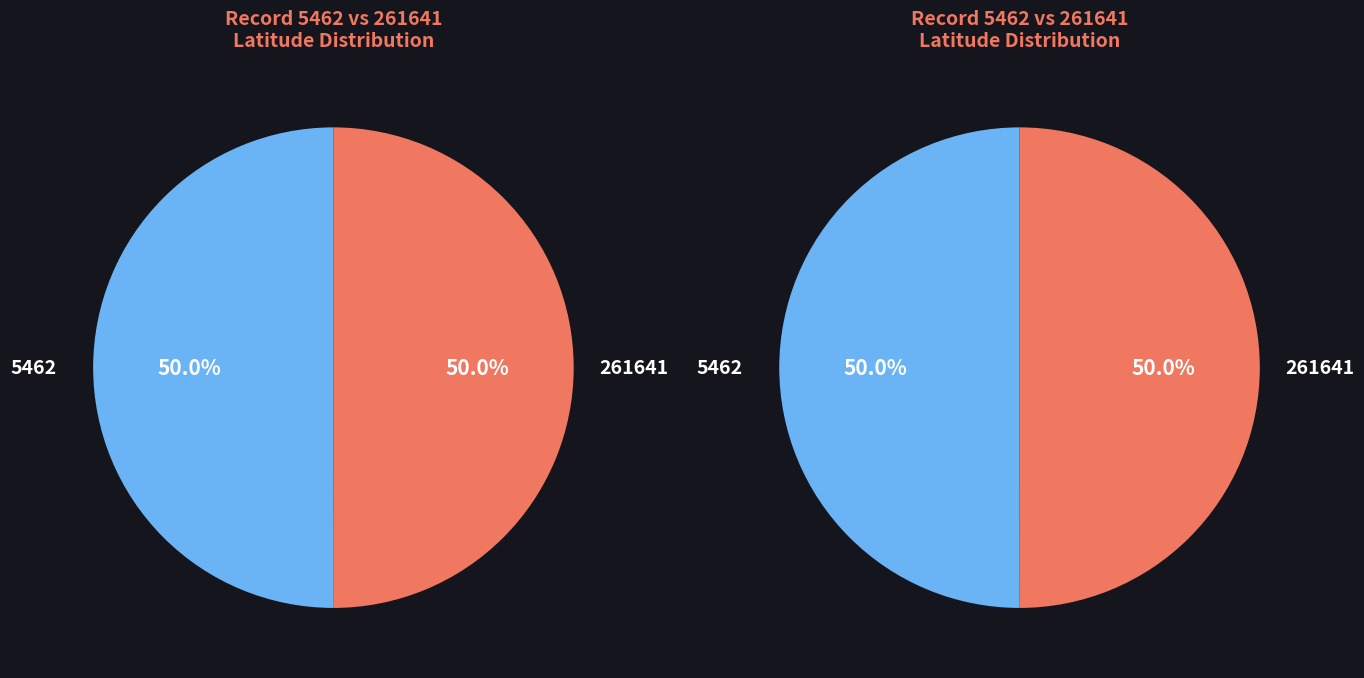

What percentage is the 261641 slice, to the nearest percent?

50%